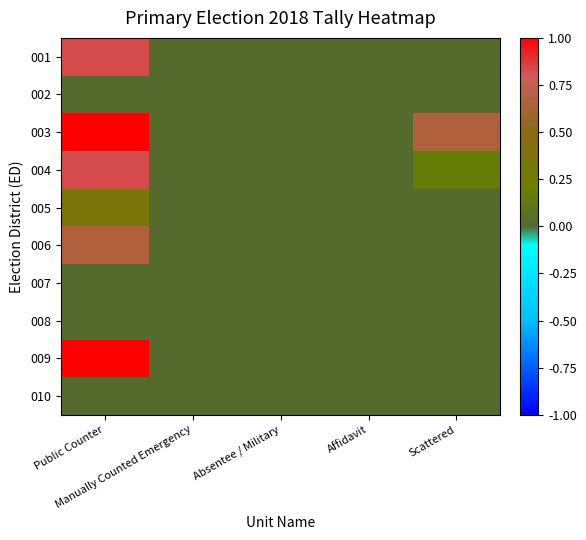

List the series in order of their peak value, lowest first.

002, 007, 008, 010, 005, 006, 001, 004, 003, 009